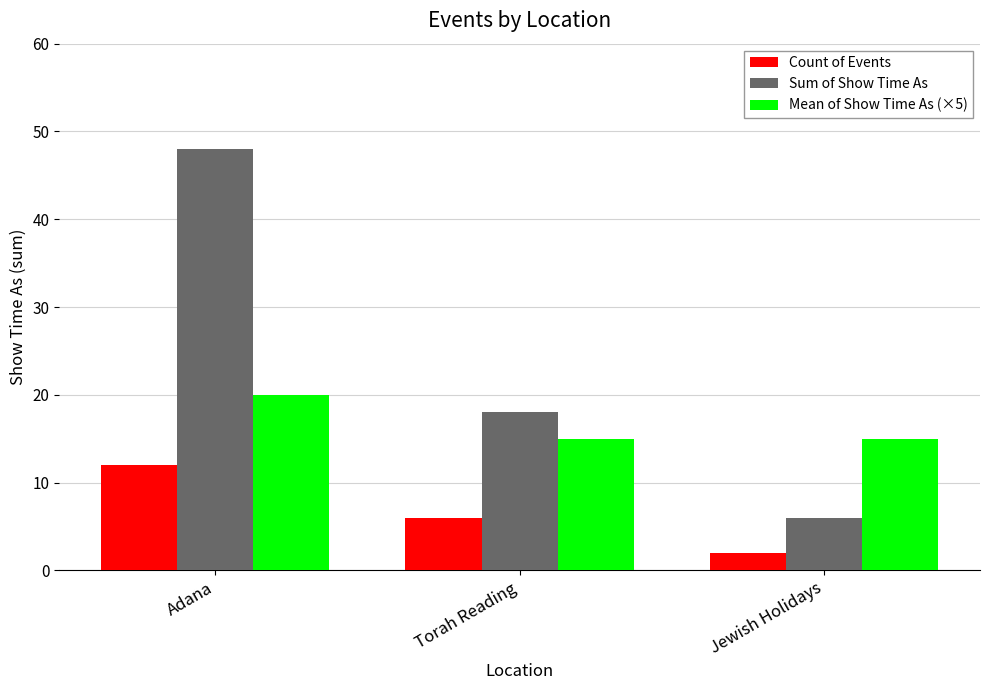

How many groups of bars are there?

3